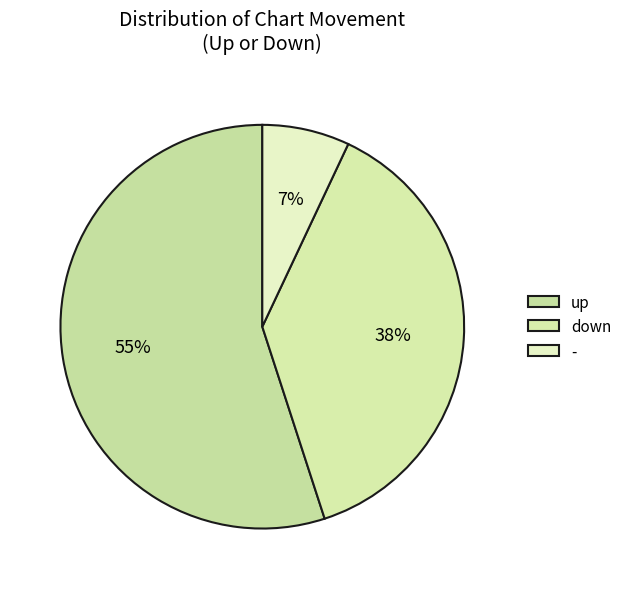

Which slice is the largest?

up